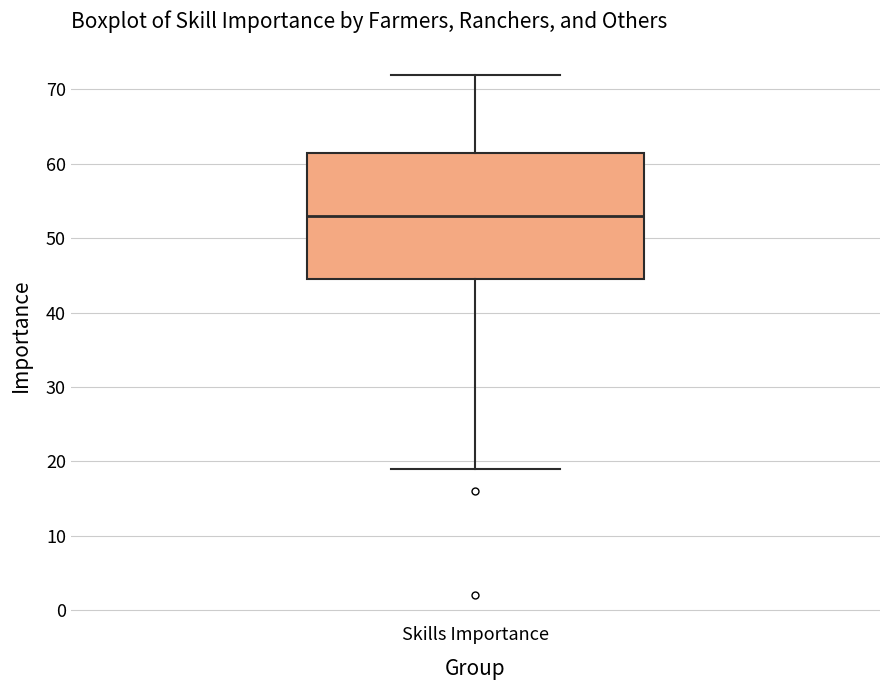

Read this box plot against the y-axis: the position of the median line, the range covered by the box, and the ends of both whiskers. The values are not printed on the chart, so give them approximately, as read against the axis.

median 53, box 45 to 62, whiskers 19 to 72